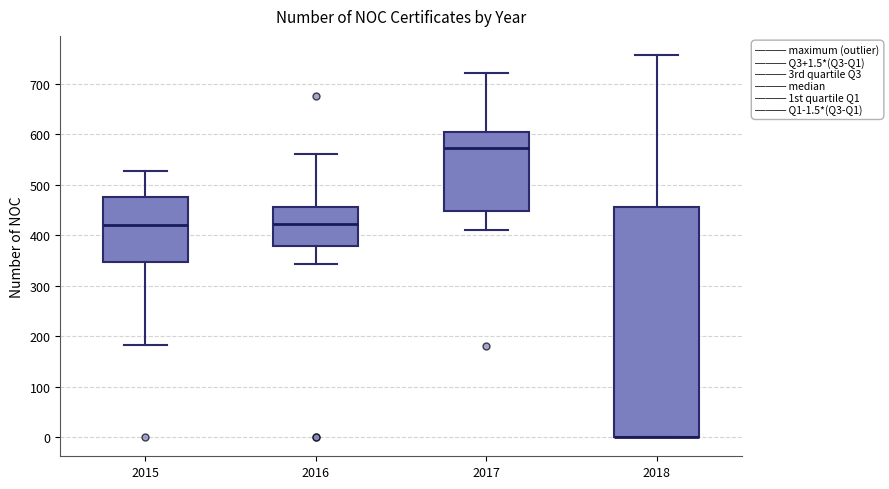

Which box is the tallest, from its lower edge to its upper edge?

2018